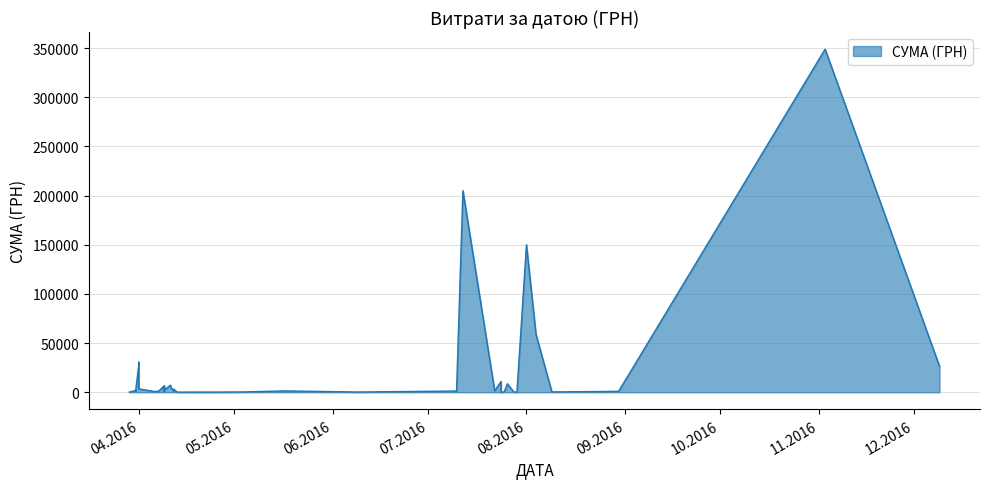

True or false: there are more than 0 points higher than both neighbors.

True